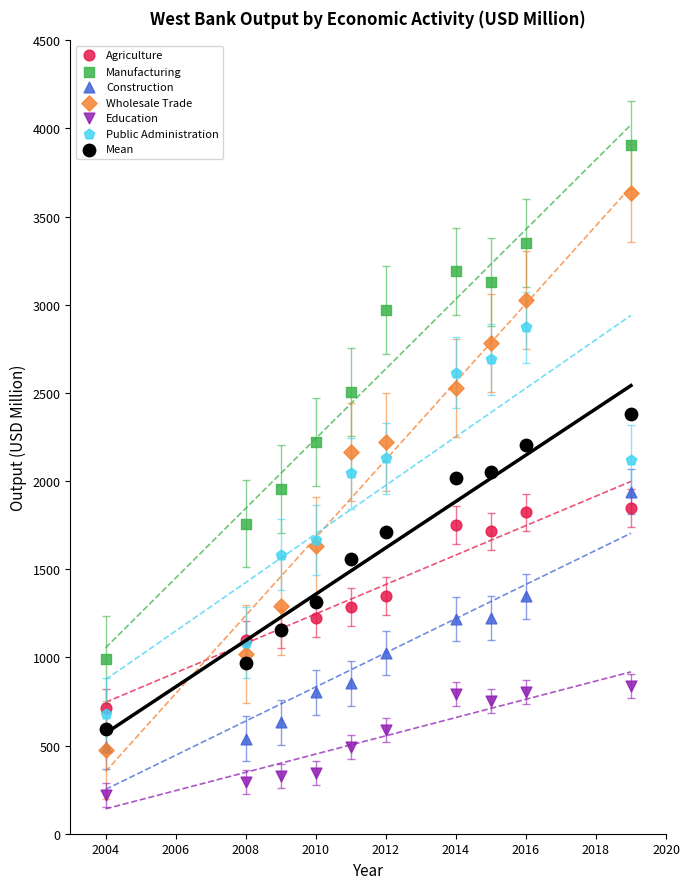

What are all the series names shown in the legend?

Agriculture, Manufacturing, Construction, Wholesale Trade, Education, Public Administration, Mean